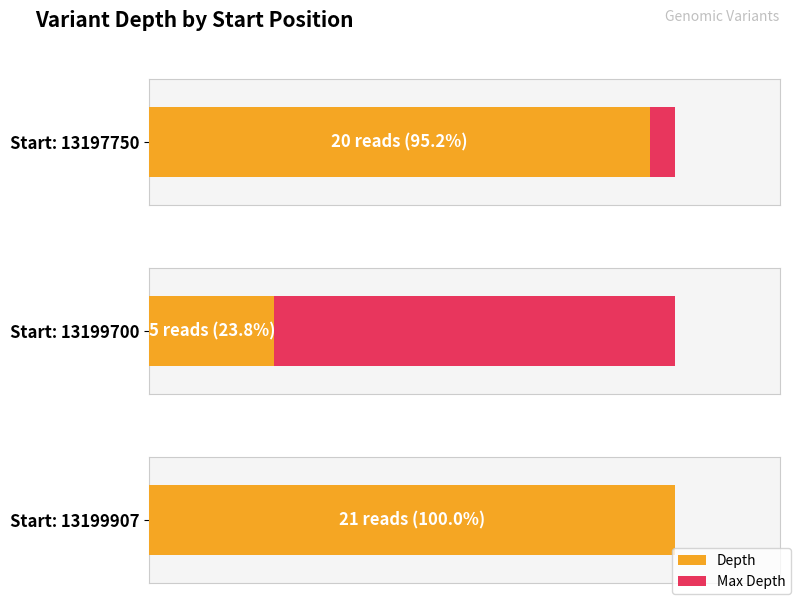

What is the change in value from 13197750 to 13199700?

-15